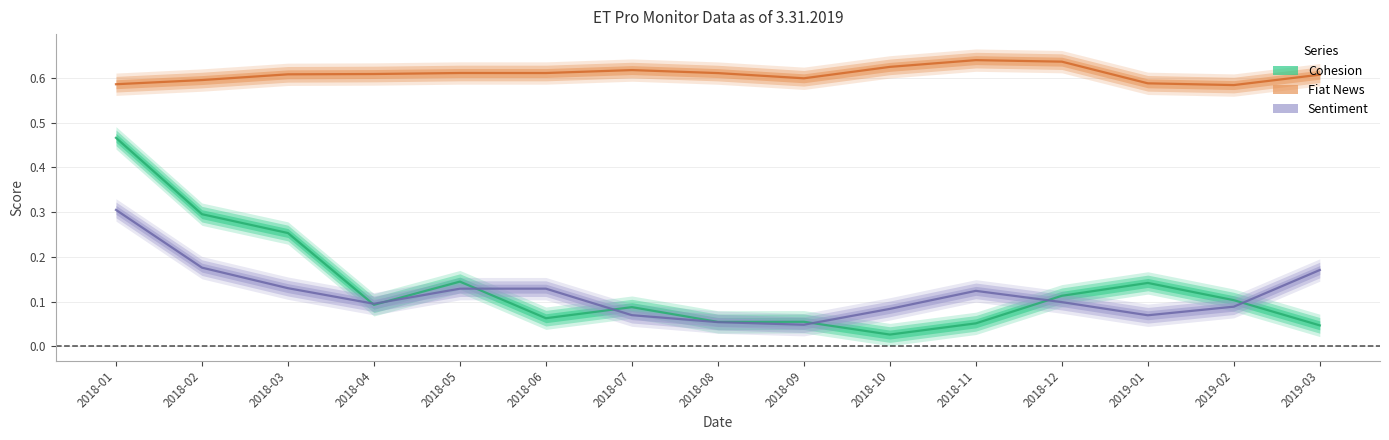

List the labels in order of Cohesion value, largest first.

2018-01, 2018-02, 2018-03, 2018-05, 2019-01, 2018-12, 2019-02, 2018-04, 2018-07, 2018-06, 2018-09, 2018-08, 2018-11, 2019-03, 2018-10